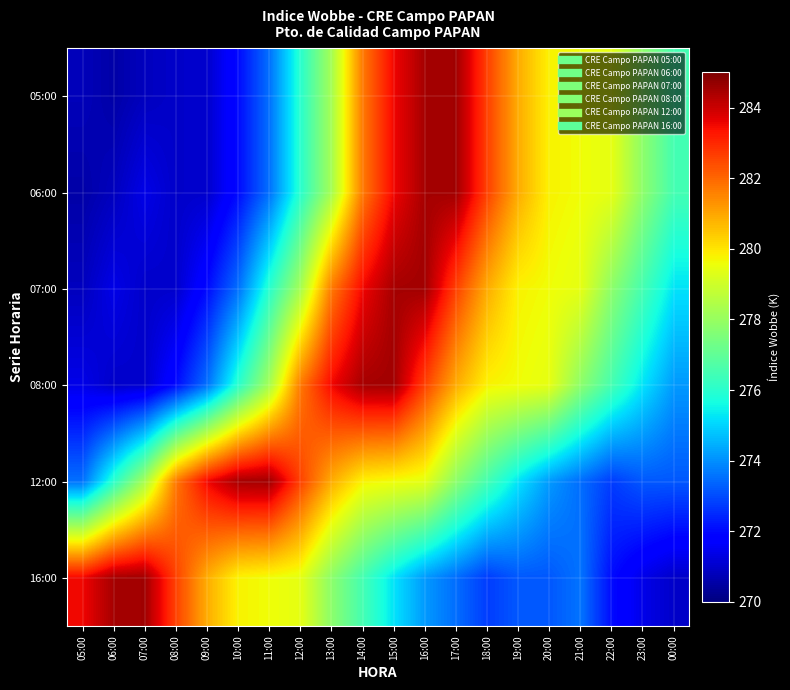

Between 19:00 and 00:00, which is larger?

19:00